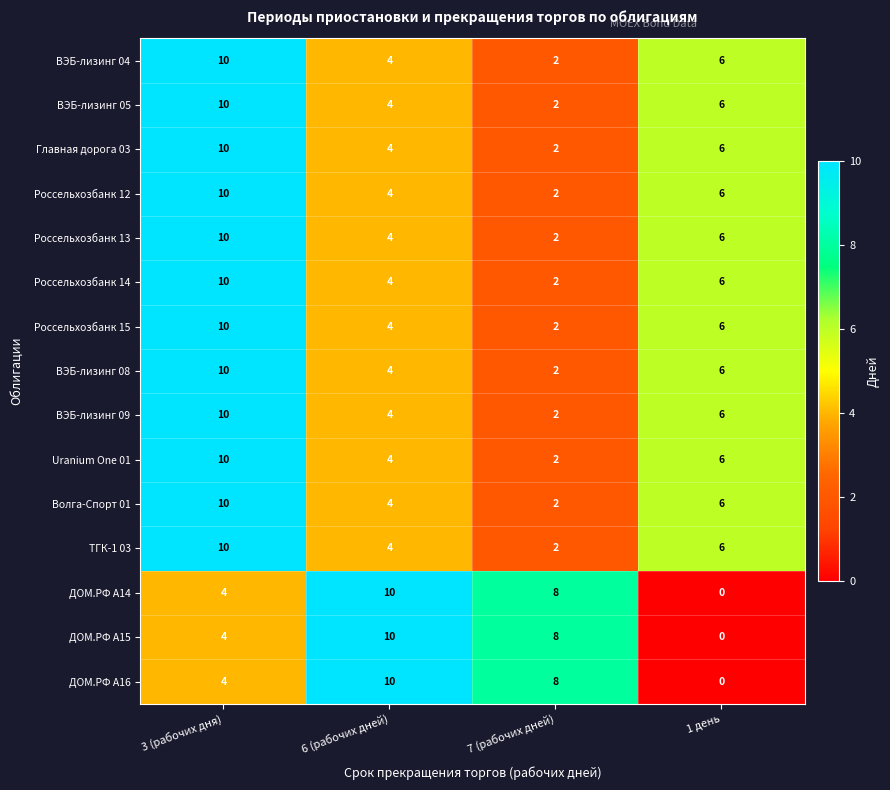

True or false: ДОМ.РФ А15 has a value of 11 at 7 (рабочих дней).

False